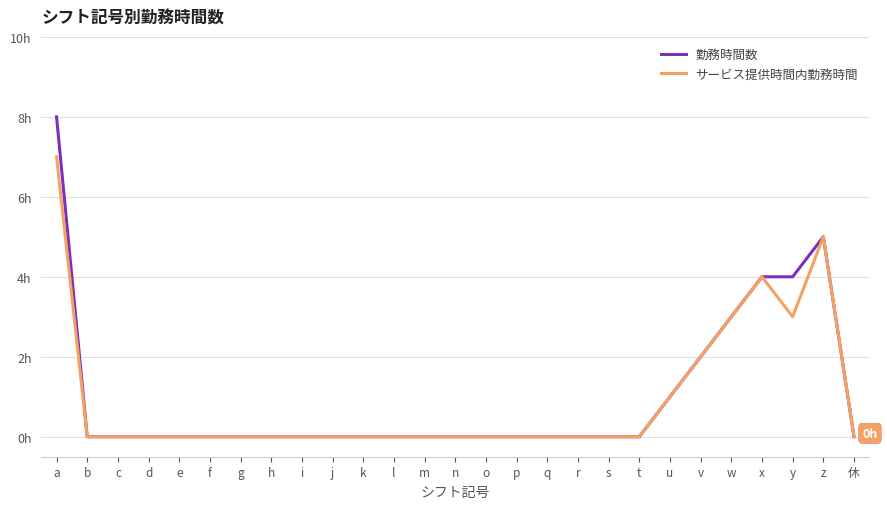

Does the chart display data point markers on the line(s)?

No